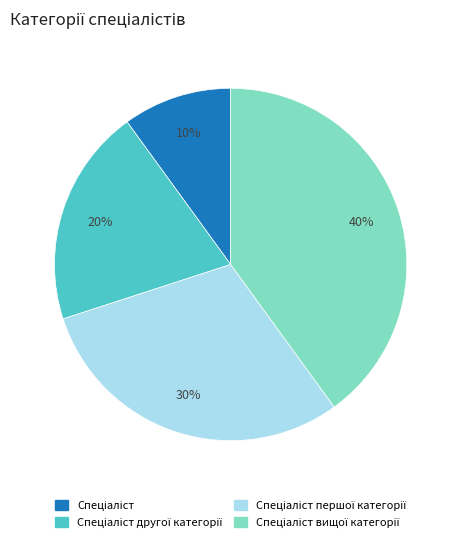

To the nearest percent, what is the average slice percentage?

25%